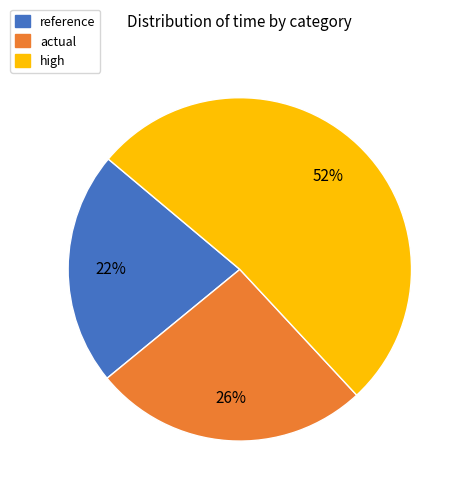

To the nearest percent, what is the combined percentage of actual and reference?

48%